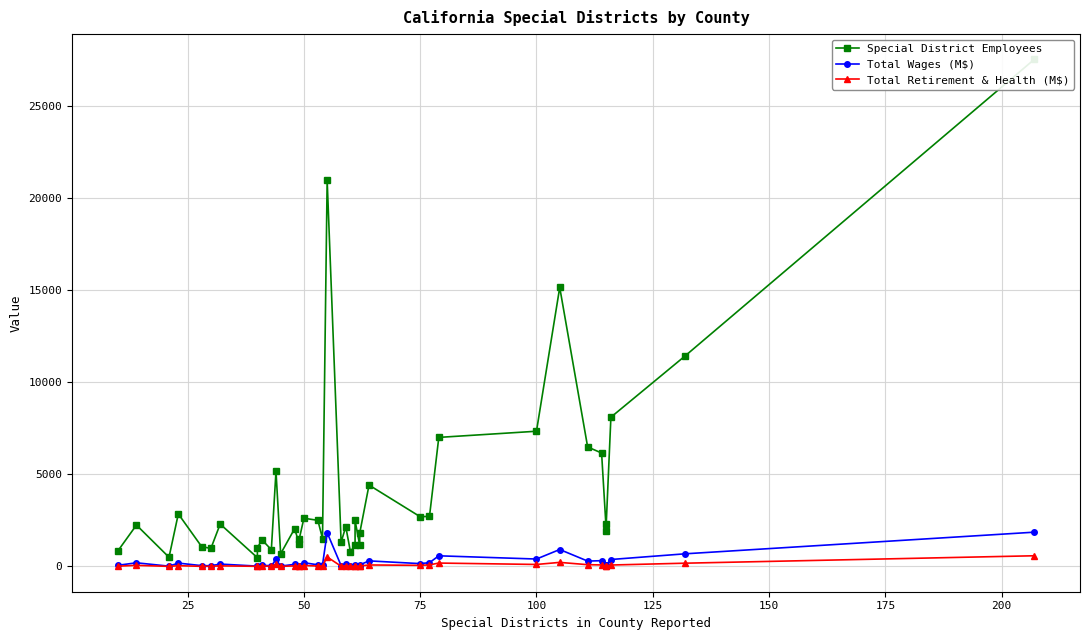

Is this an area chart (filled region under the line)?

No